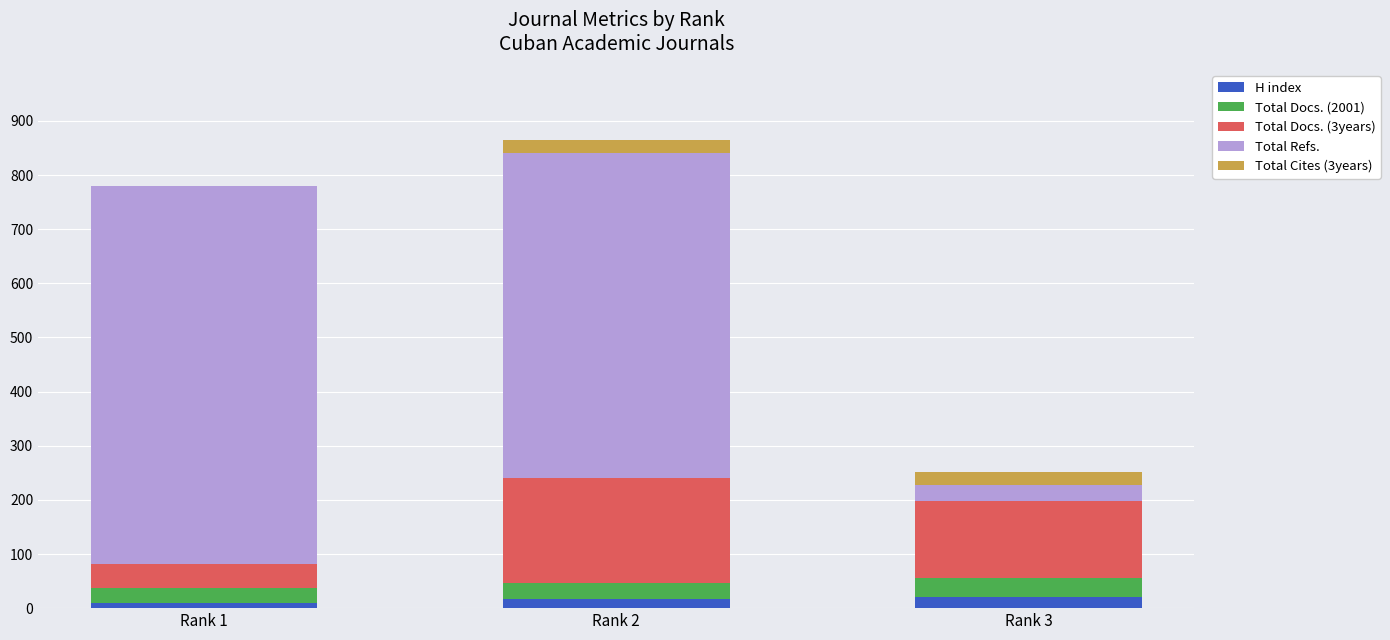

What is the approximate value of H index at Rank 2?

17